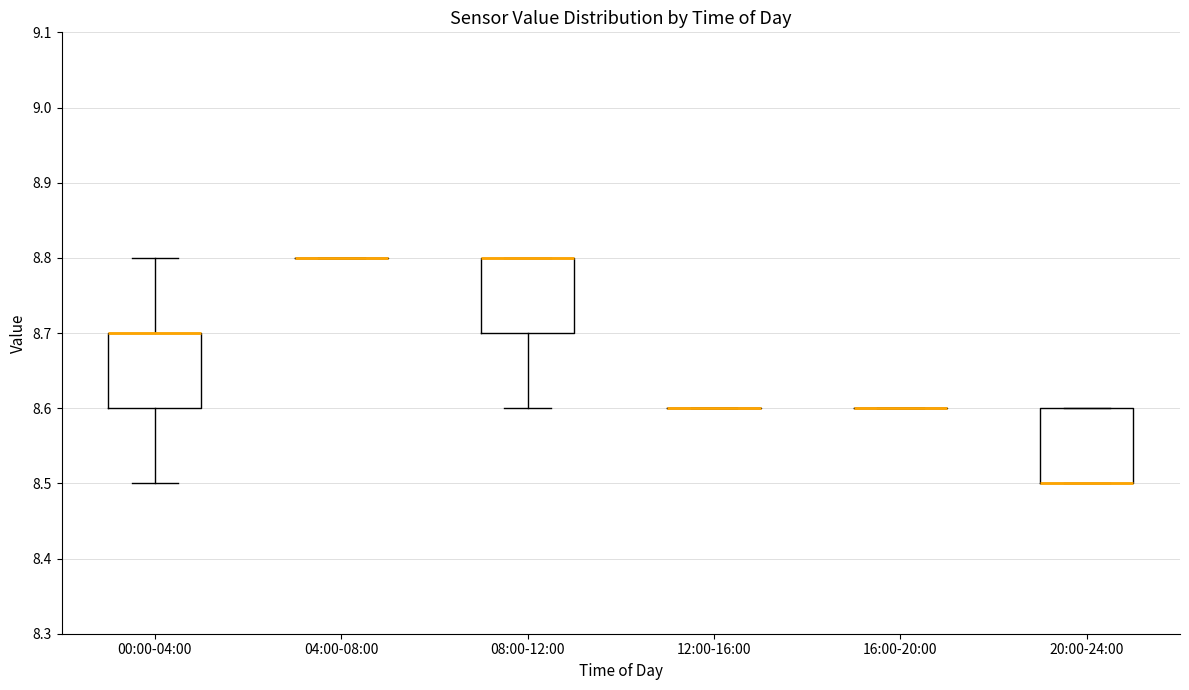

Reading left to right, read every box against the y-axis: the position of its median line, the range the box covers, and the ends of its whiskers. The values are not printed on the chart, so give them approximately, as read against the axis.

00:00-04:00: median 8.7 (drawn on the box's upper edge), box 8.6 to 8.7, whiskers 8.5 to 8.8
04:00-08:00: box collapsed to a line at 8.8, whiskers 8.8 to 8.8
08:00-12:00: median 8.8 (drawn on the box's upper edge), box 8.7 to 8.8, whiskers 8.6 to 8.8
12:00-16:00: box collapsed to a line at 8.6, whiskers 8.6 to 8.6
16:00-20:00: box collapsed to a line at 8.6, whiskers 8.6 to 8.6
20:00-24:00: median 8.5 (drawn on the box's lower edge), box 8.5 to 8.6, whiskers 8.5 to 8.6